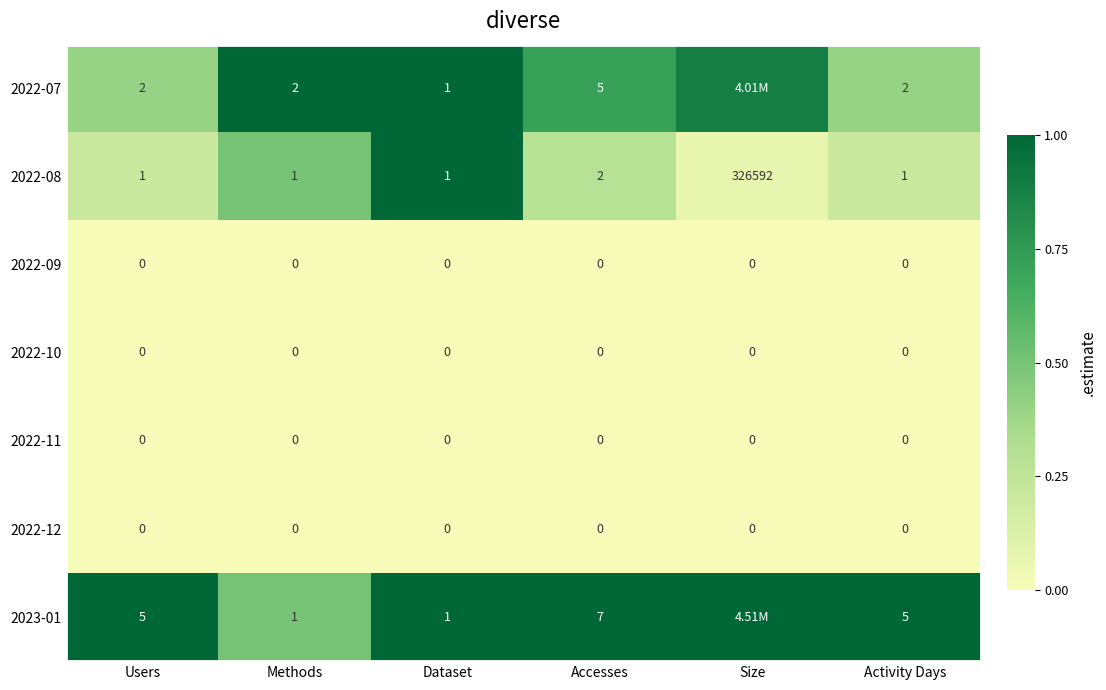

What is the spread (max minus min) of values at Methods?

2.0